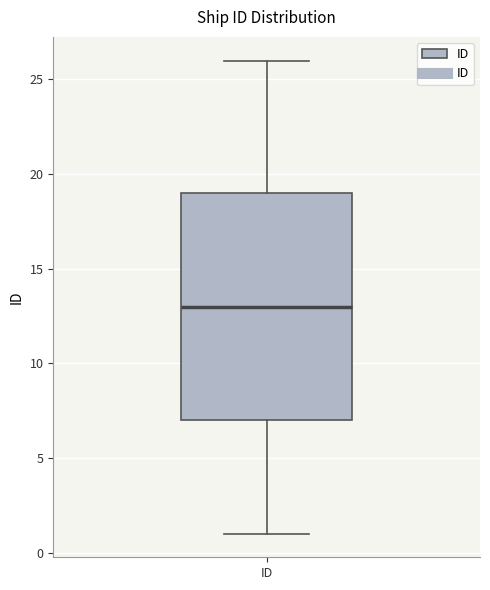

Read this box plot against the y-axis: the position of the median line, the range covered by the box, and the ends of both whiskers. The values are not printed on the chart, so give them approximately, as read against the axis.

median 13, box 7 to 19, whiskers 1 to 26